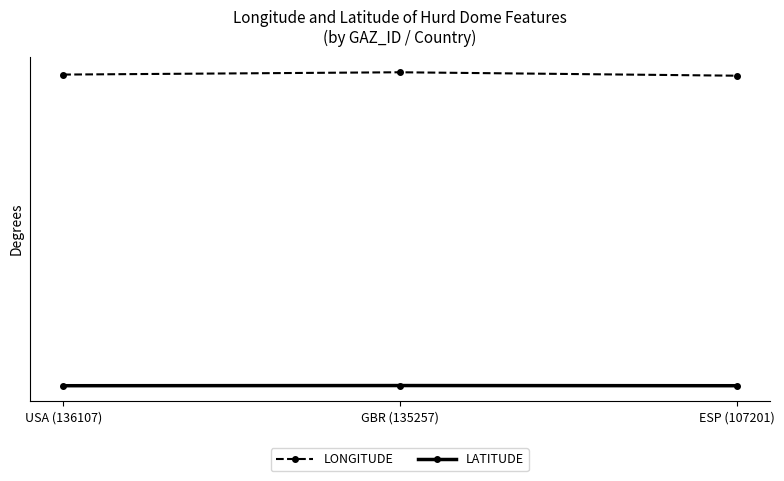

Which label corresponds to the smallest value in the chart?

USA (136107)